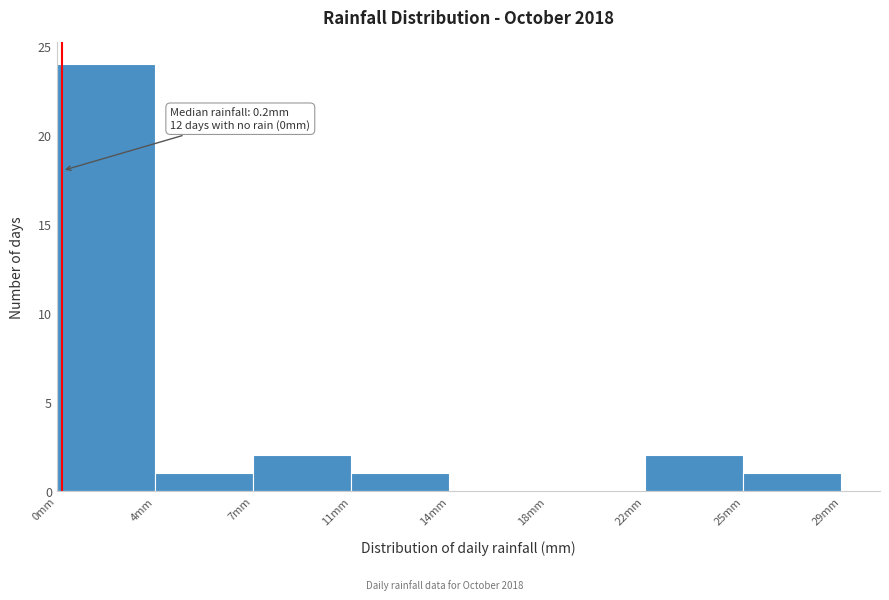

Reading right to left, list all the values displayed in this chart.

25mm=1	22mm=2	18mm=0	14mm=0	11mm=1	7mm=2	4mm=1	0mm=24